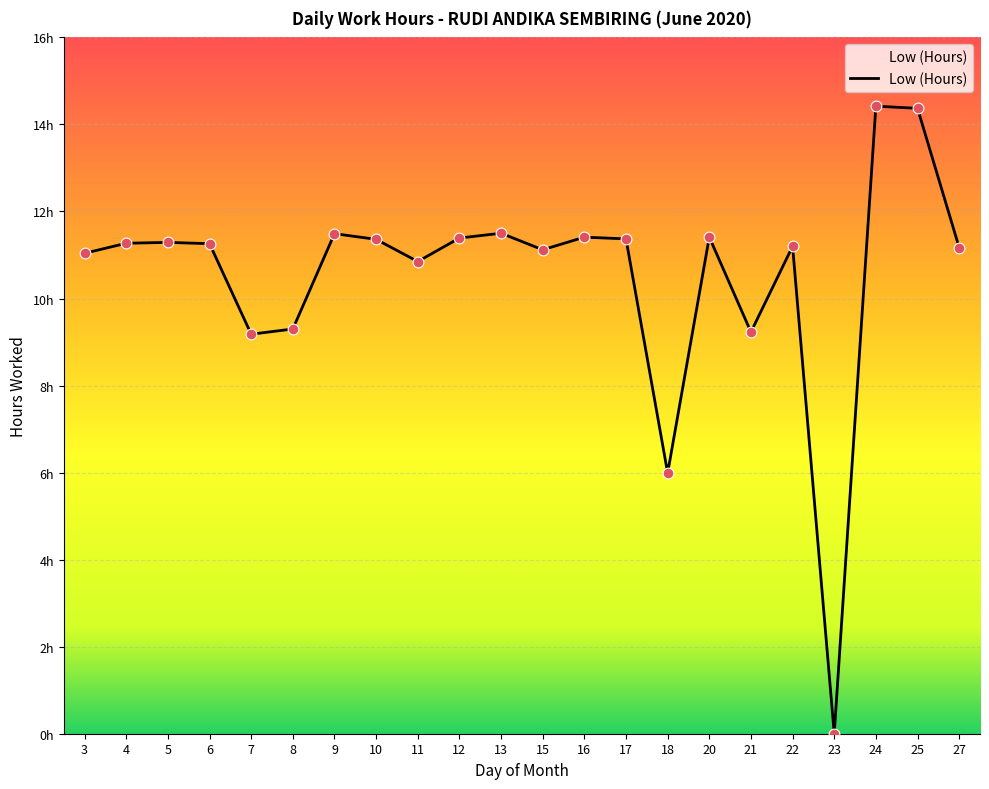

What is the ratio of the value at 17 to the value at 8?

1.2